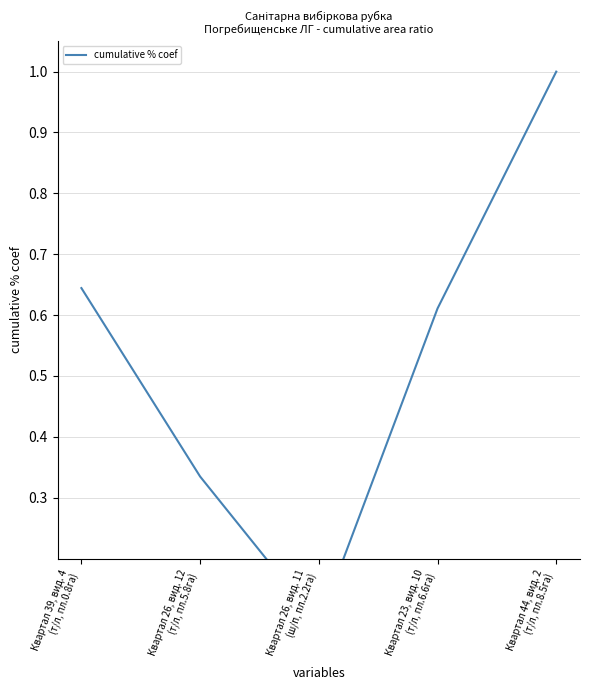

What is the maximum value shown in the chart?

1.0